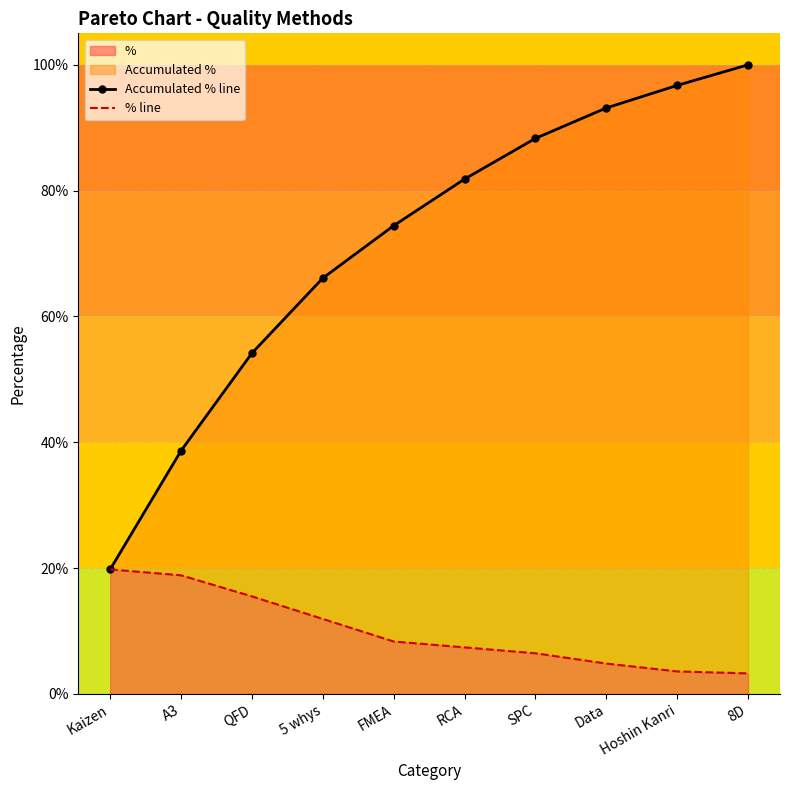

How many lines are shown in the chart?

2